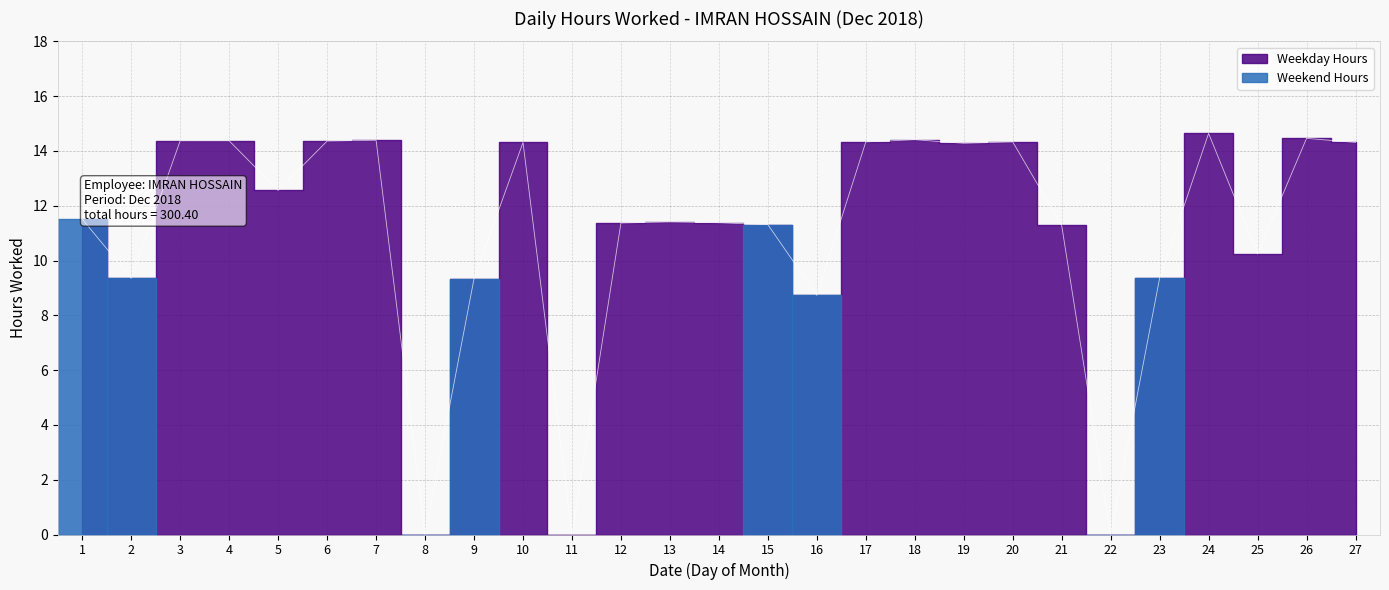

True or false: the data shows 14.5 at 26.

True